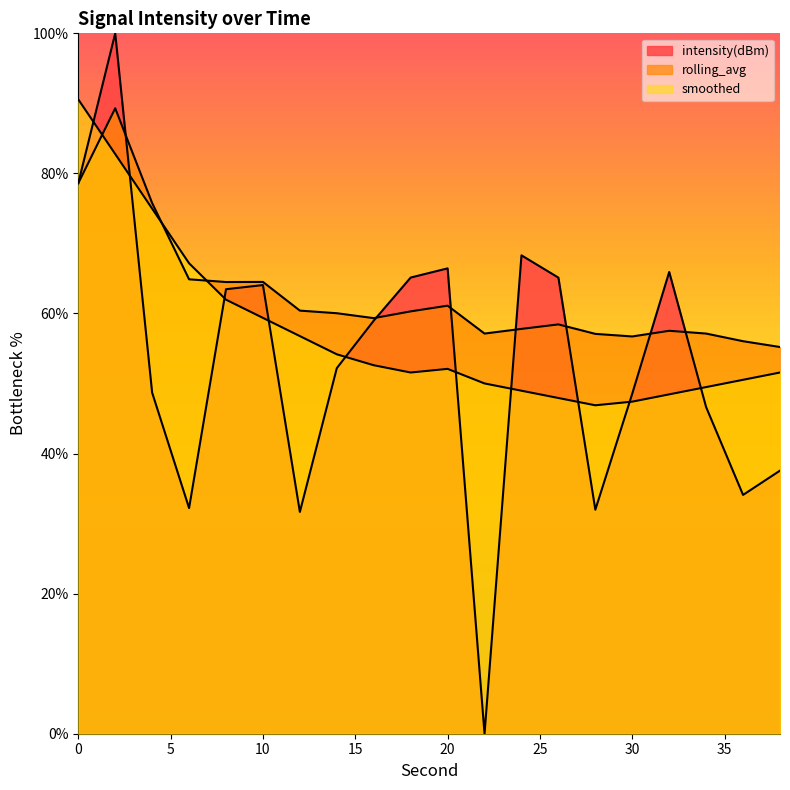

True or false: rolling_avg has a value of 60.4 at 12.

True